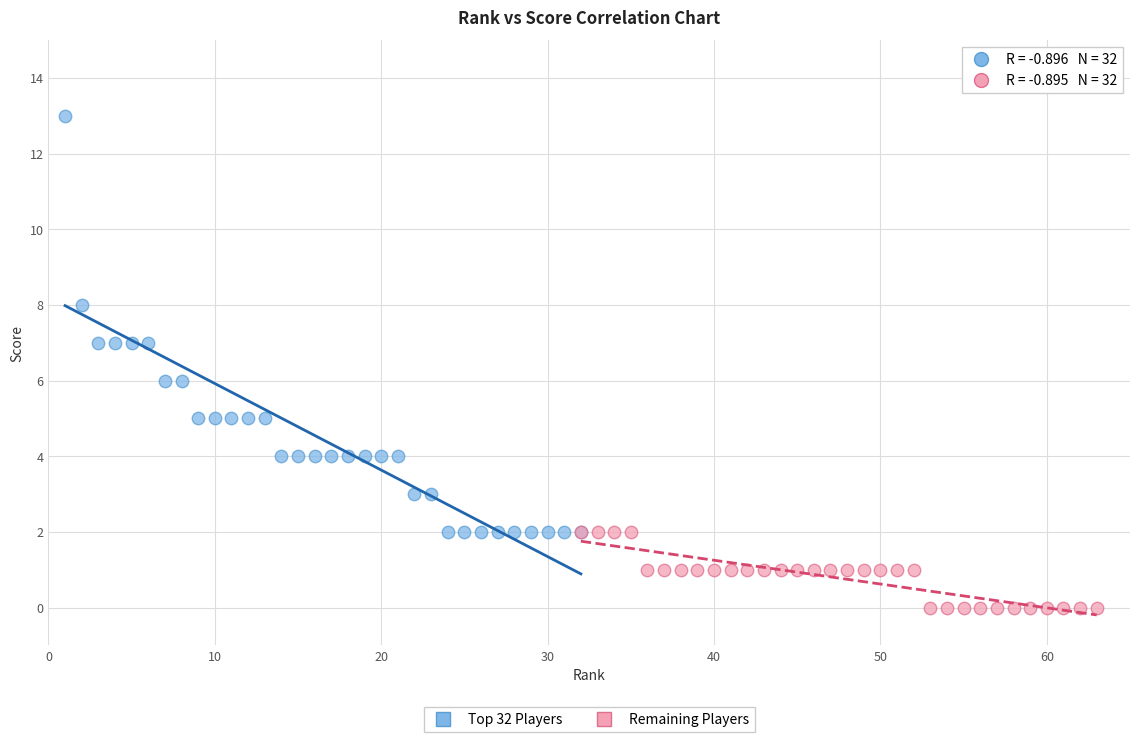

Which series contains the lowest Y value?

Remaining Players